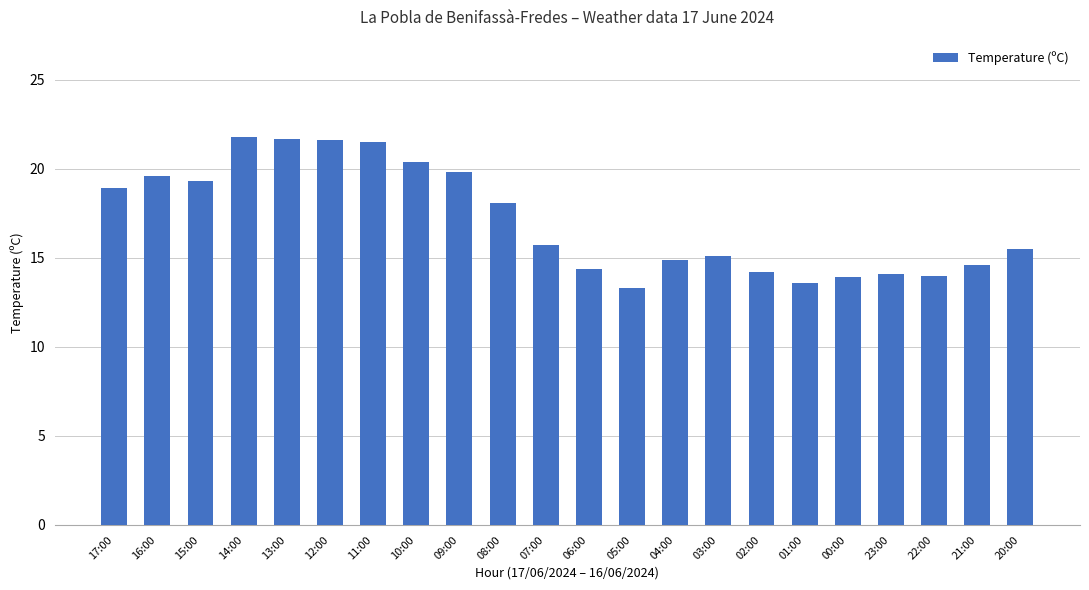

What is the difference between the values at 10:00 and 13:00?

1.3